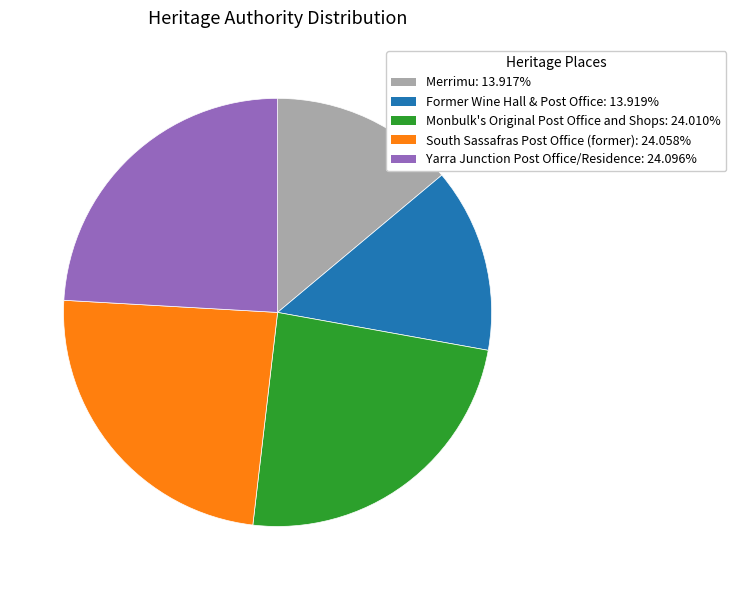

How many slices are in this pie chart?

5